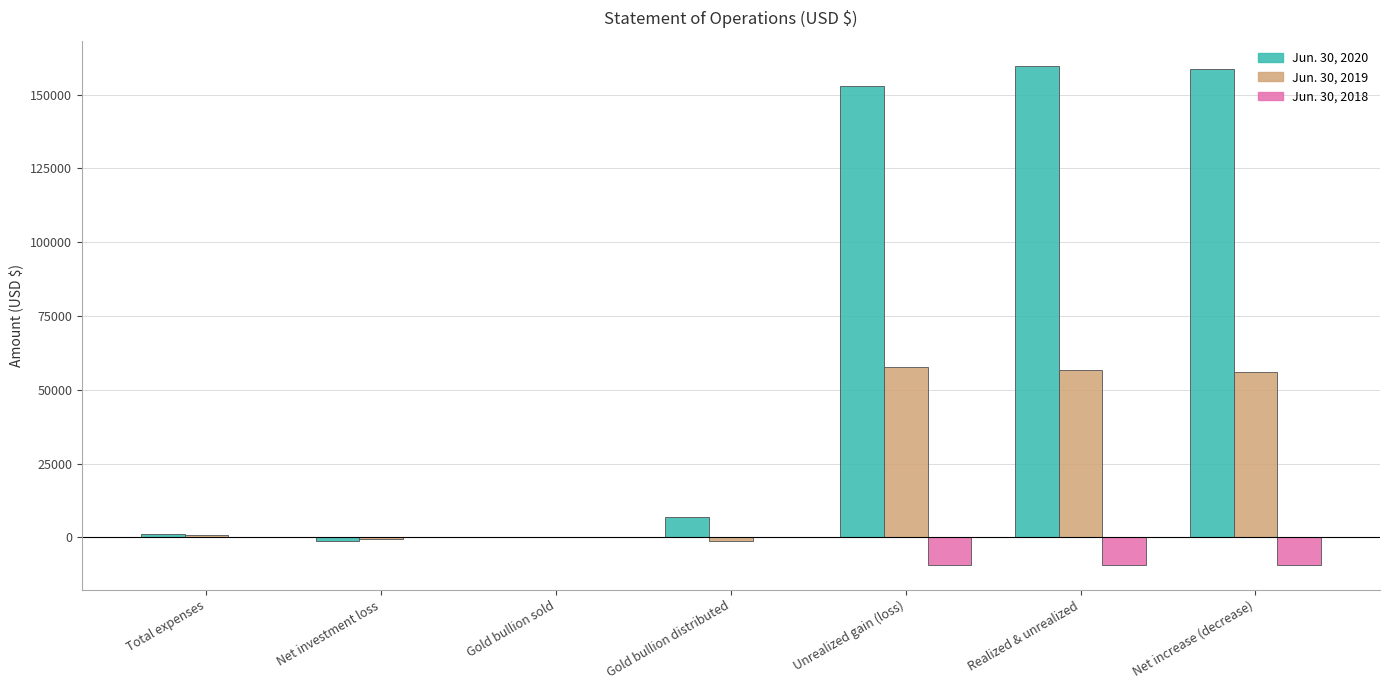

What are all the series names shown in the legend?

Jun. 30, 2020, Jun. 30, 2019, Jun. 30, 2018